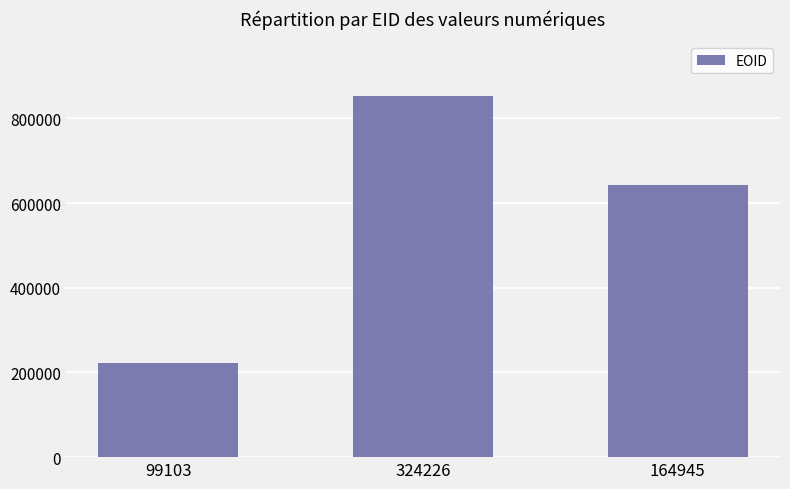

True or false: the data shows 643889 at 164945.

True